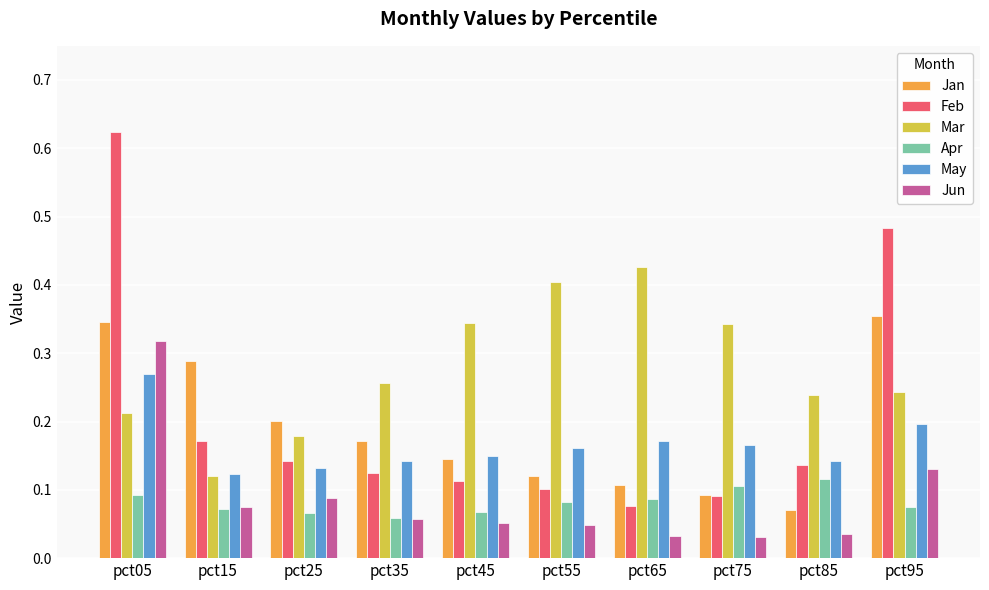

The Jun series shows 0.1 at pct05. True or false?

False